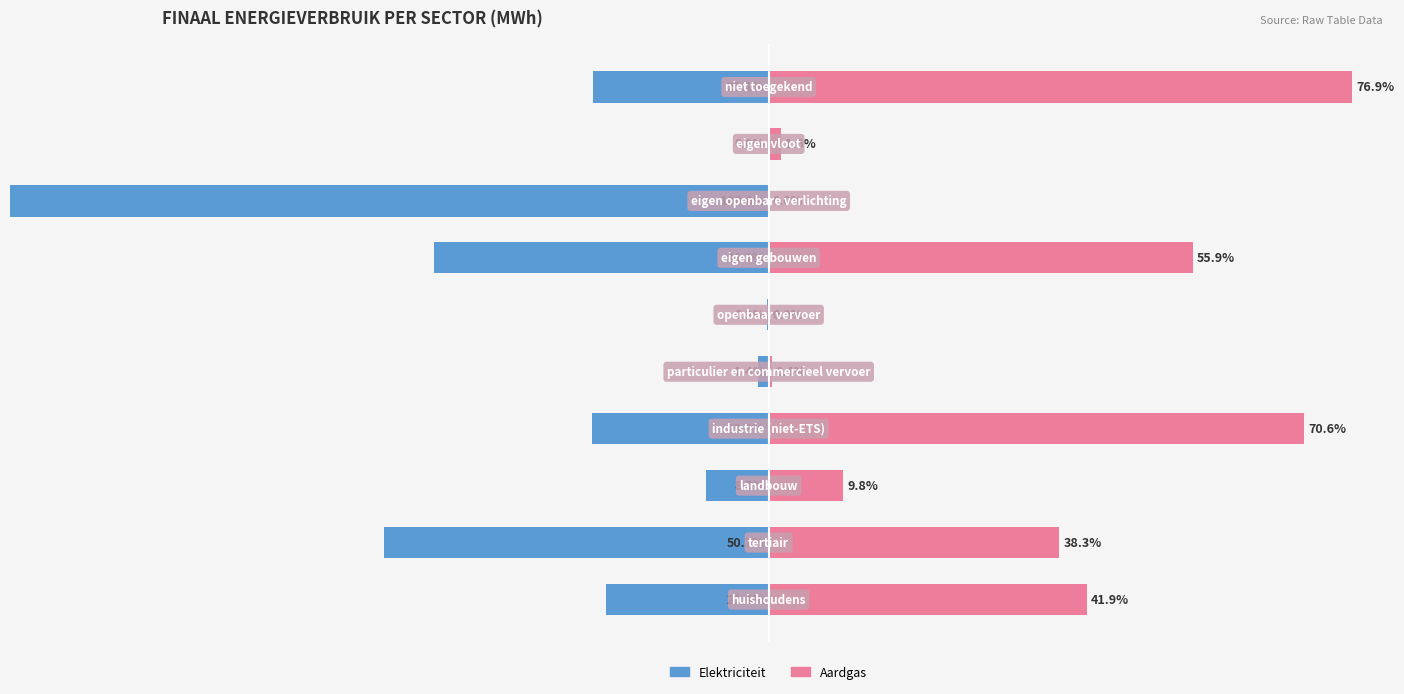

Is the value of Elektriciteit at 4 greater than the value of Aardgas at 4?

No